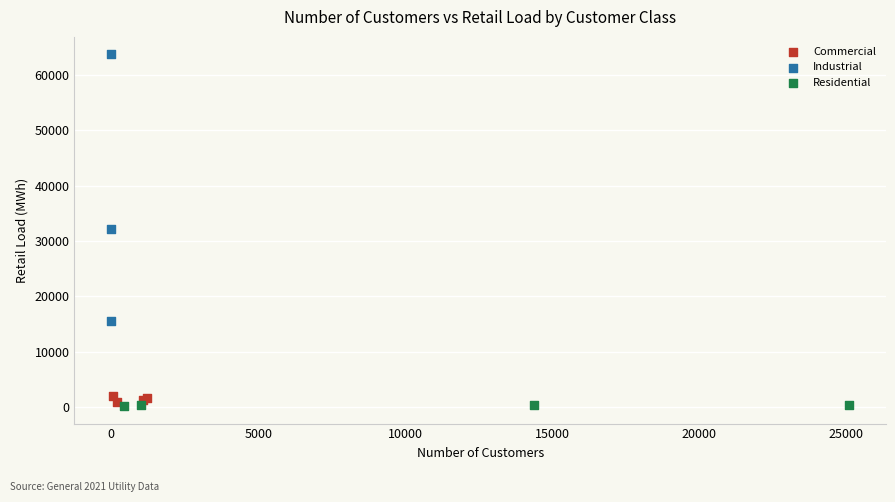

Which series has the widest spread of Y values?

Industrial